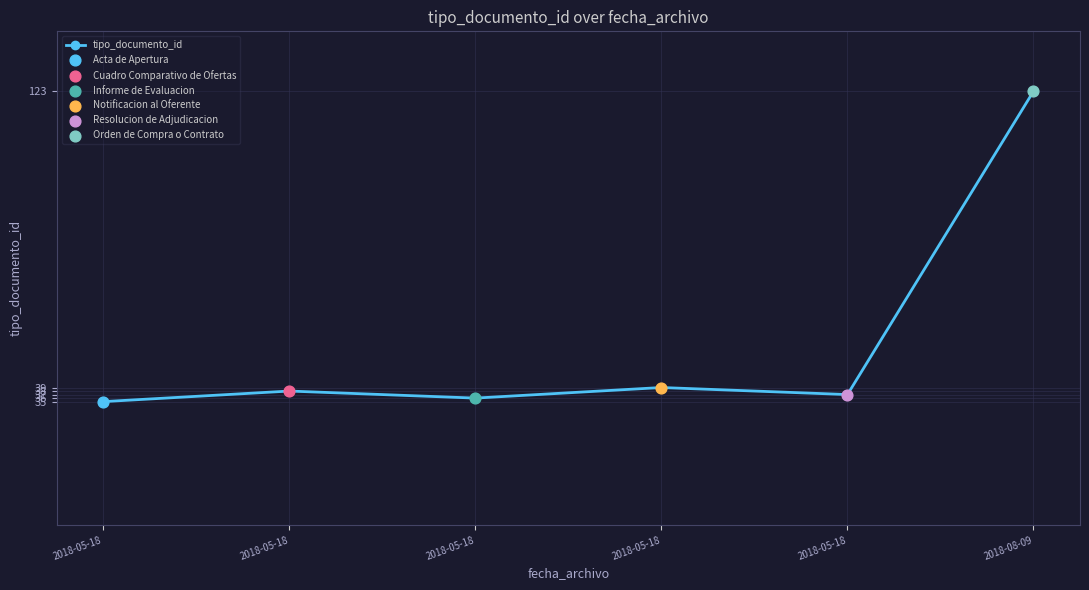

Does the chart have visible grid lines?

Yes